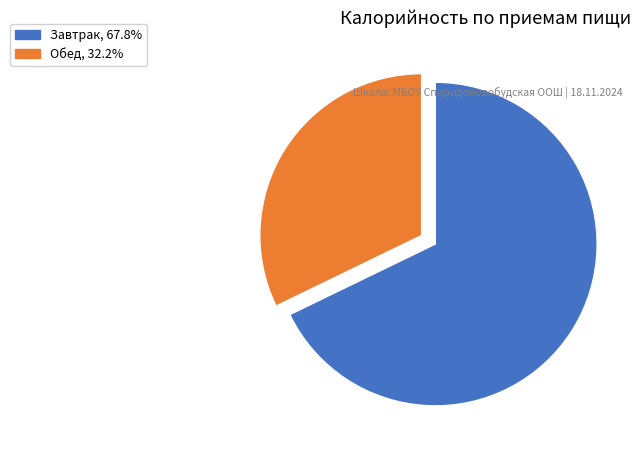

How many slices are in this pie chart?

2